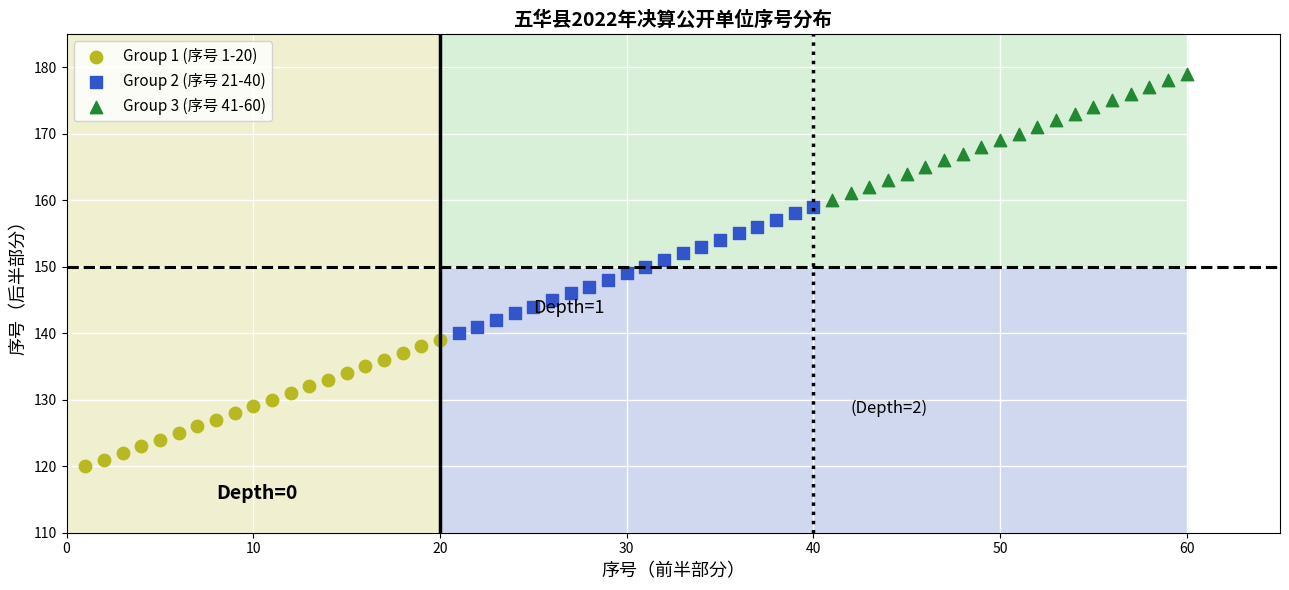

Which series contains the highest Y value?

Group 3 (序号 41-60)